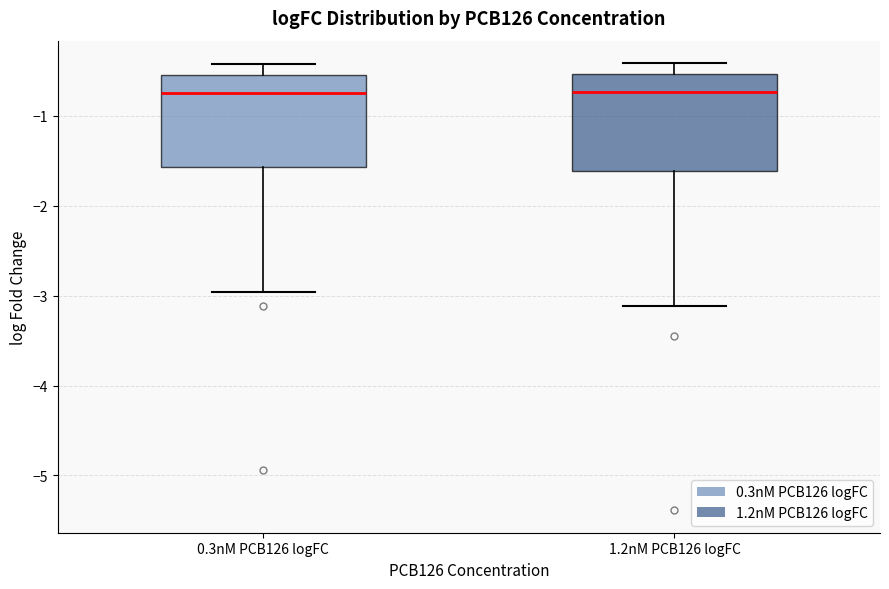

Reading left to right, transcribe this box plot: for each box, give where its median line is, the range the box spans, and where its two whiskers end, as read against the y-axis. The values are not printed on the chart, so give them approximately, as read against the axis.

0.3nM PCB126 logFC: median -0.7, box -1.6 to -0.5, whiskers -3.0 to -0.4
1.2nM PCB126 logFC: median -0.7, box -1.6 to -0.5, whiskers -3.1 to -0.4